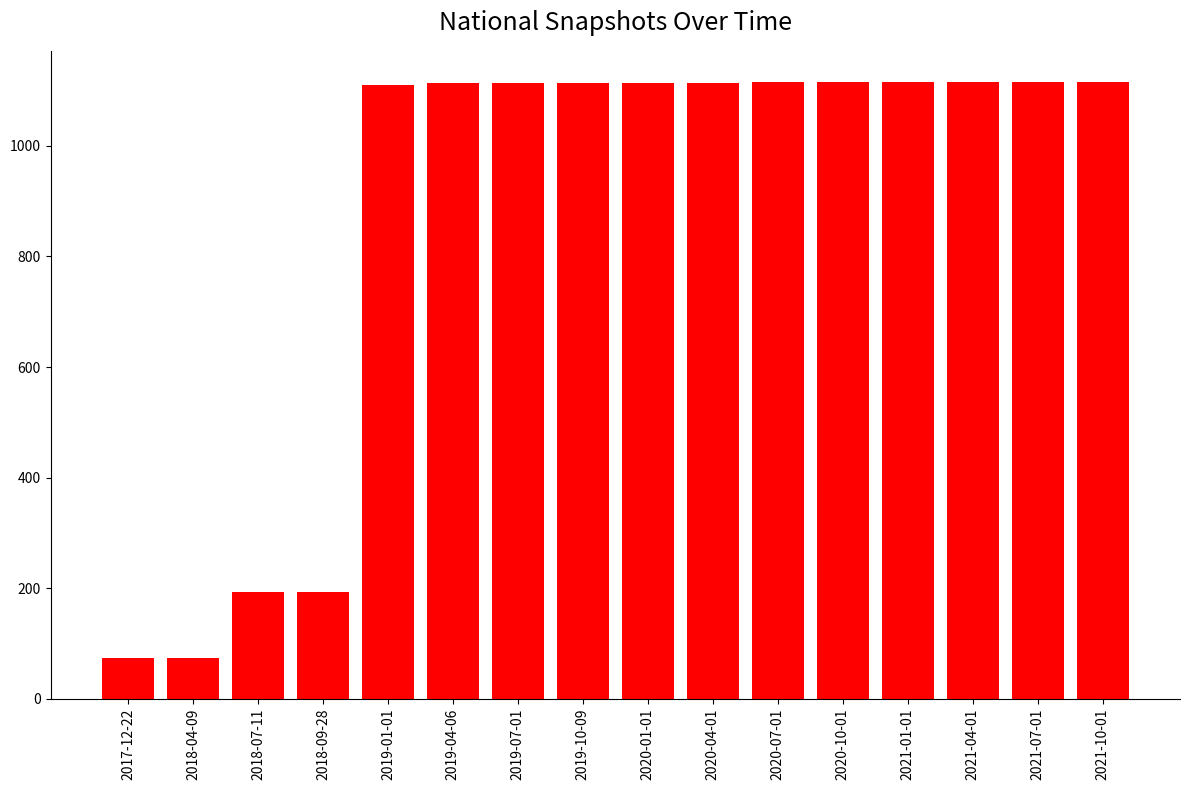

What is the minimum value shown in the chart?

74